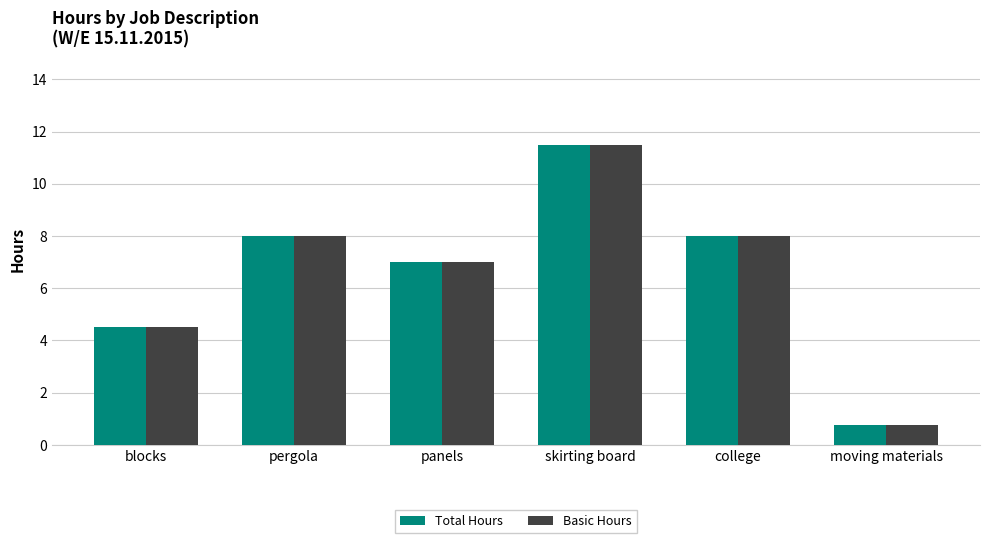

What is the total value across all series at college?

16.0